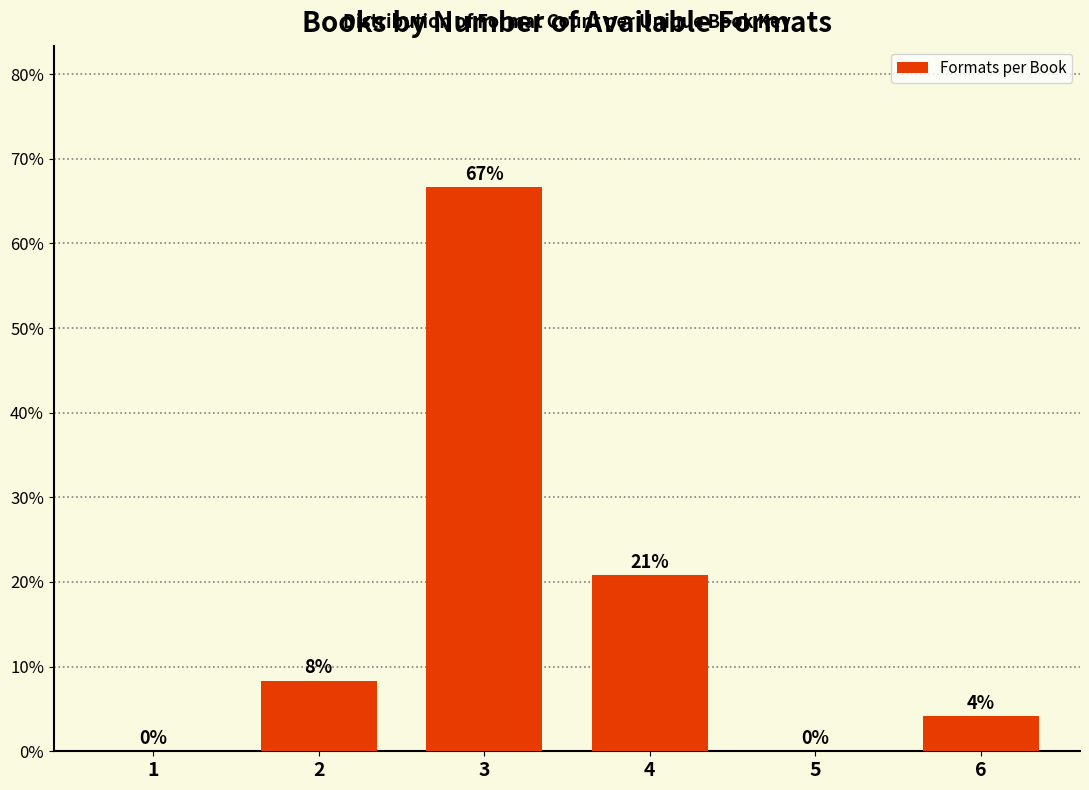

Is it true that the value at 1 is 0.0?

True